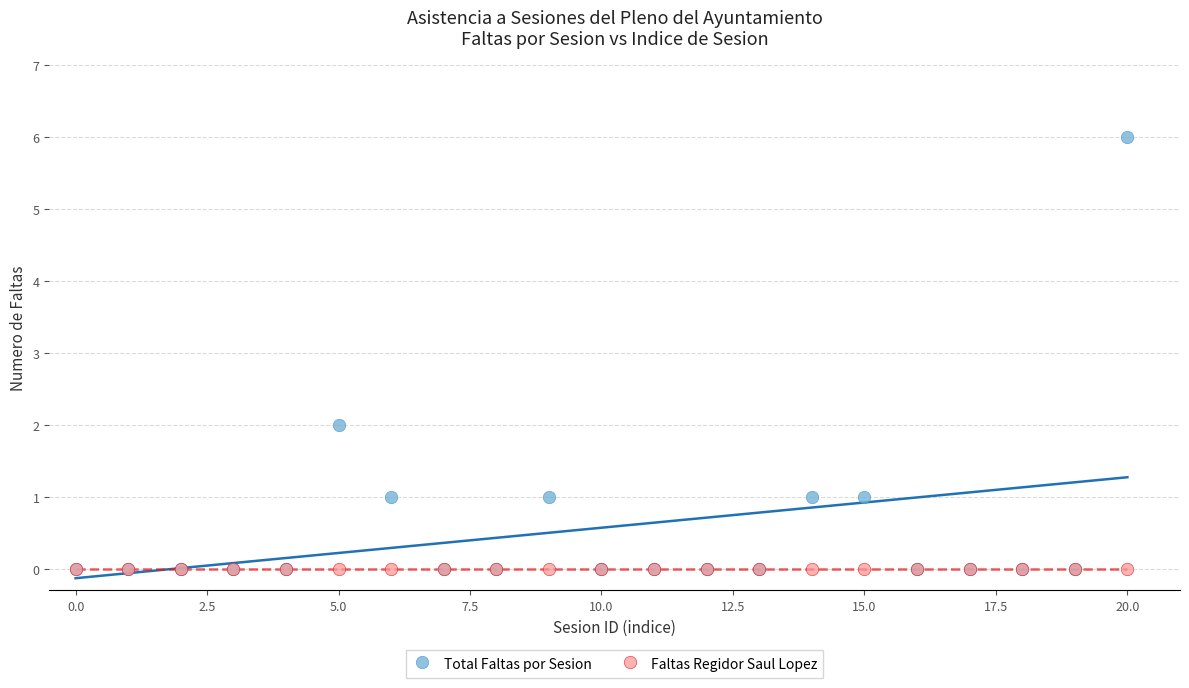

What are all the series names shown in the legend?

Total Faltas por Sesion, Faltas Regidor Saul Lopez